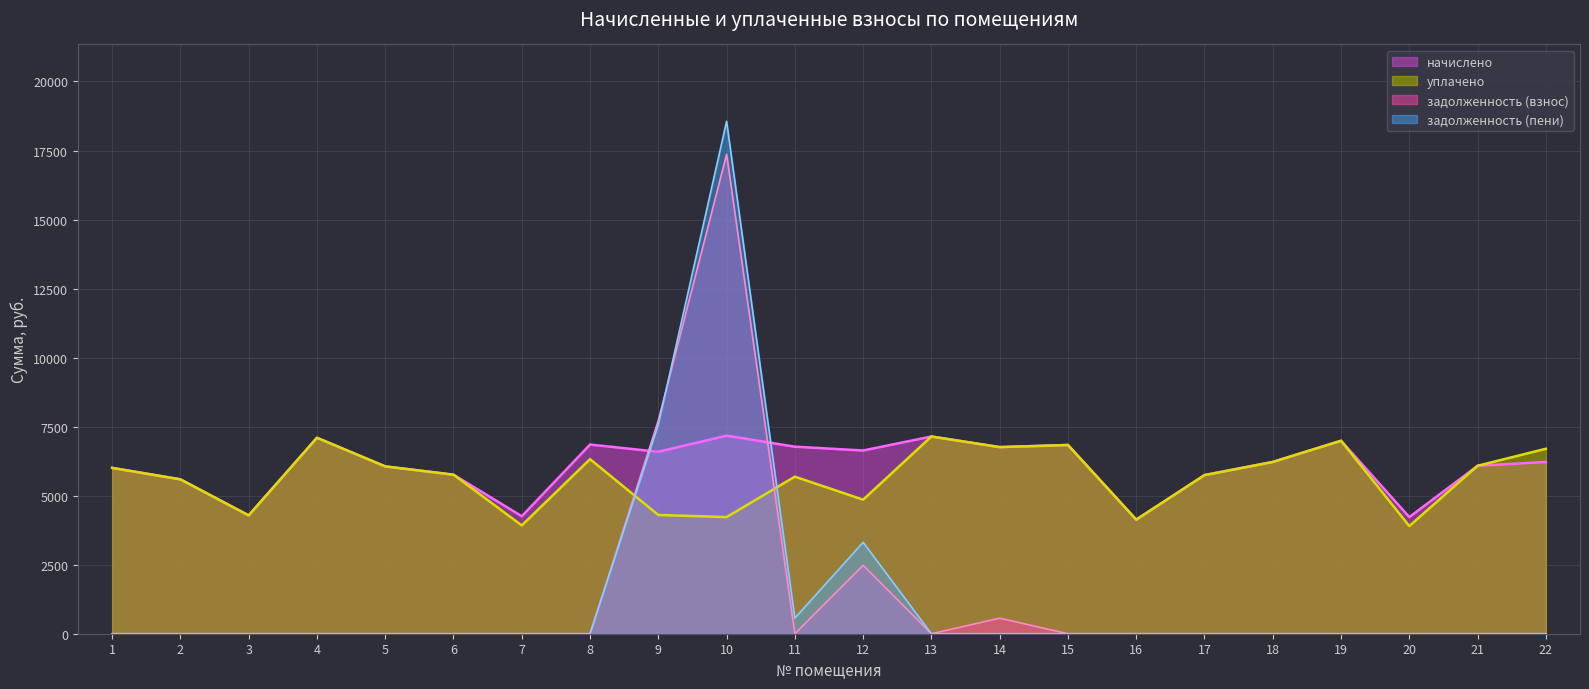

Between 9 and 21, which series saw the biggest shift?

задолженность (взнос)